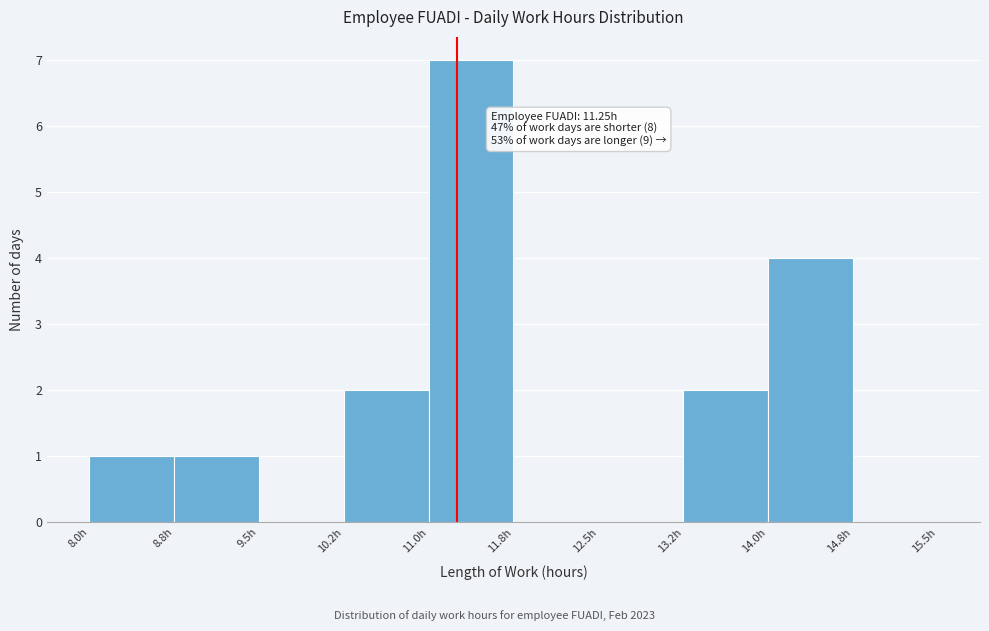

Which range on the x-axis has the tallest bar?

11.00 to 11.75